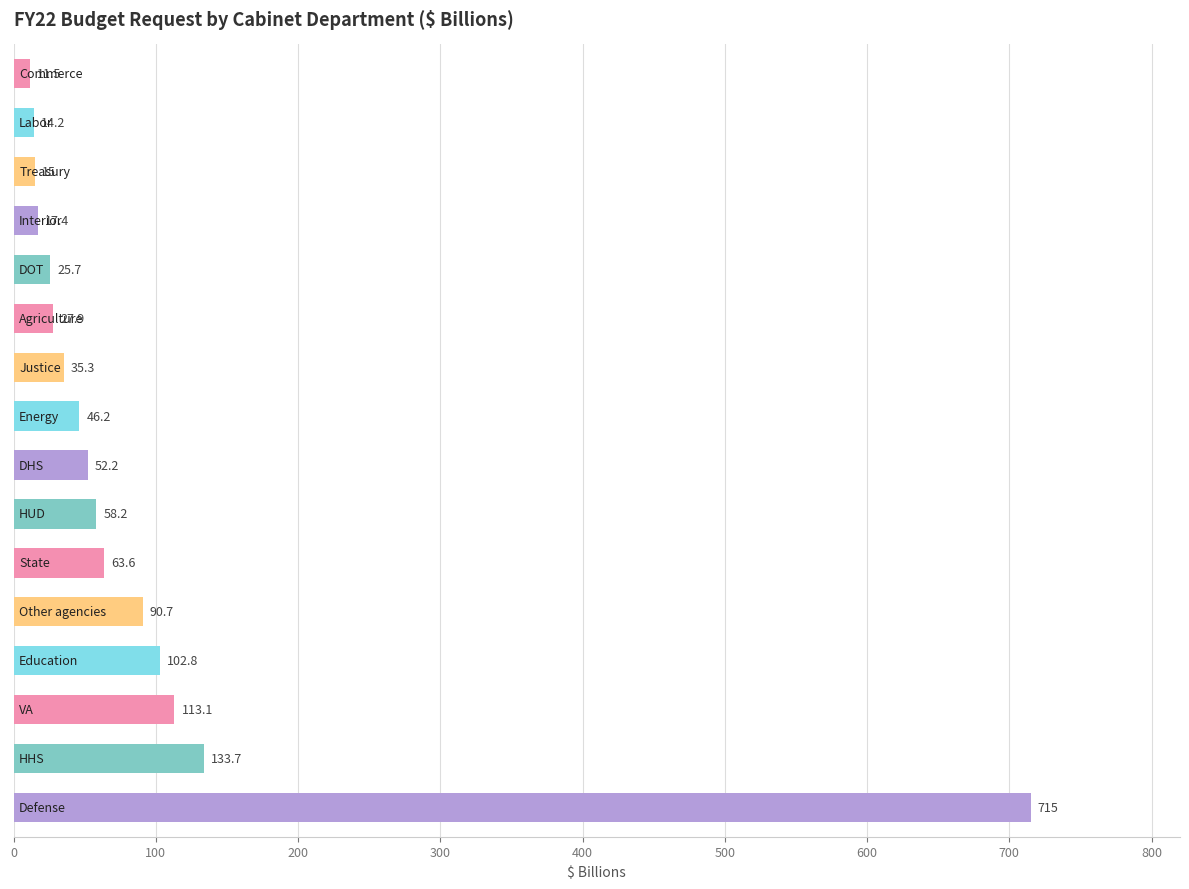

What is the greatest value displayed?

715.0